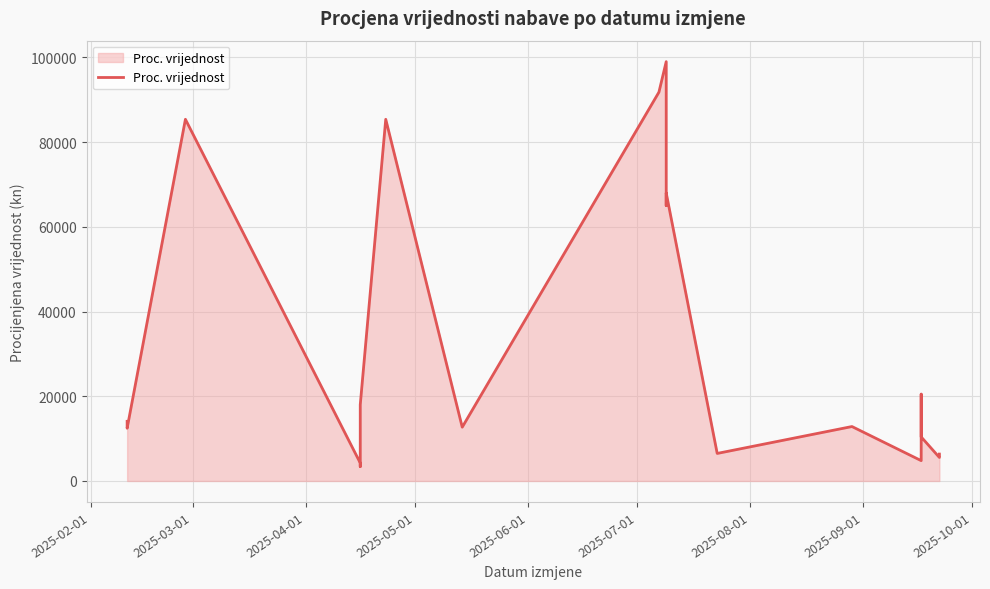

Count the number of data series in this chart.

1